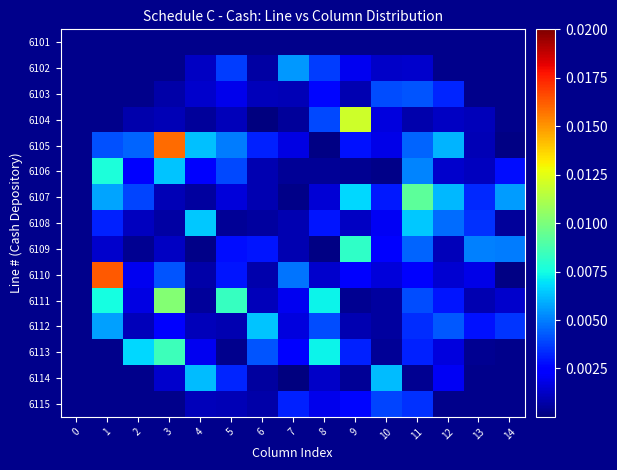

At how many categories does at least one series exceed 0?

14